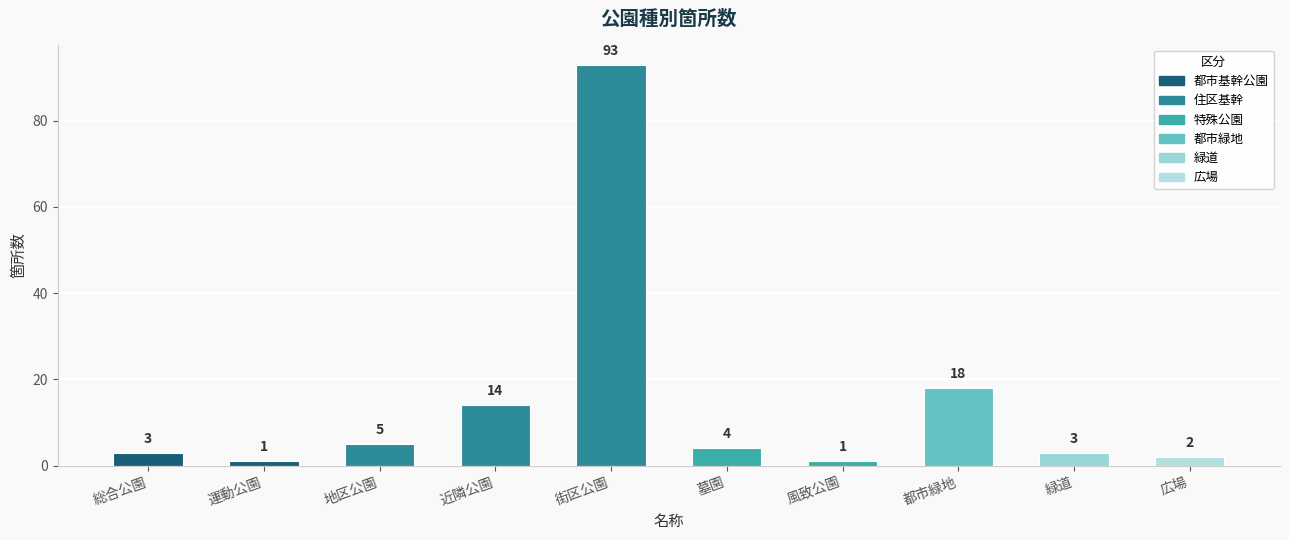

The value at 都市緑地 is 12. True or false?

False